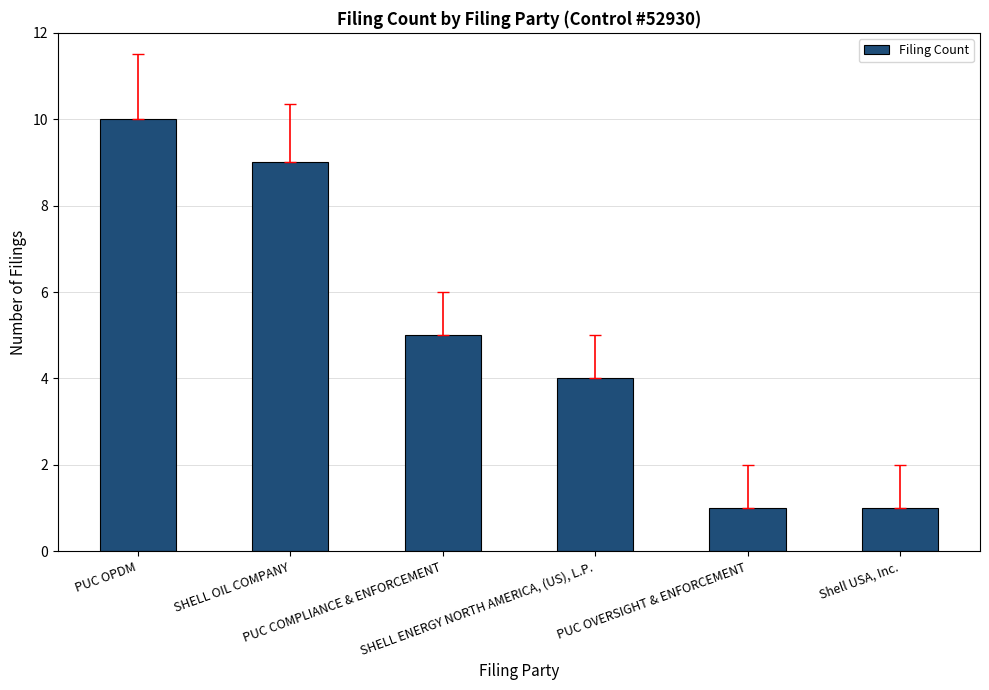

Is it true that the value at Shell USA, Inc. is 0?

False